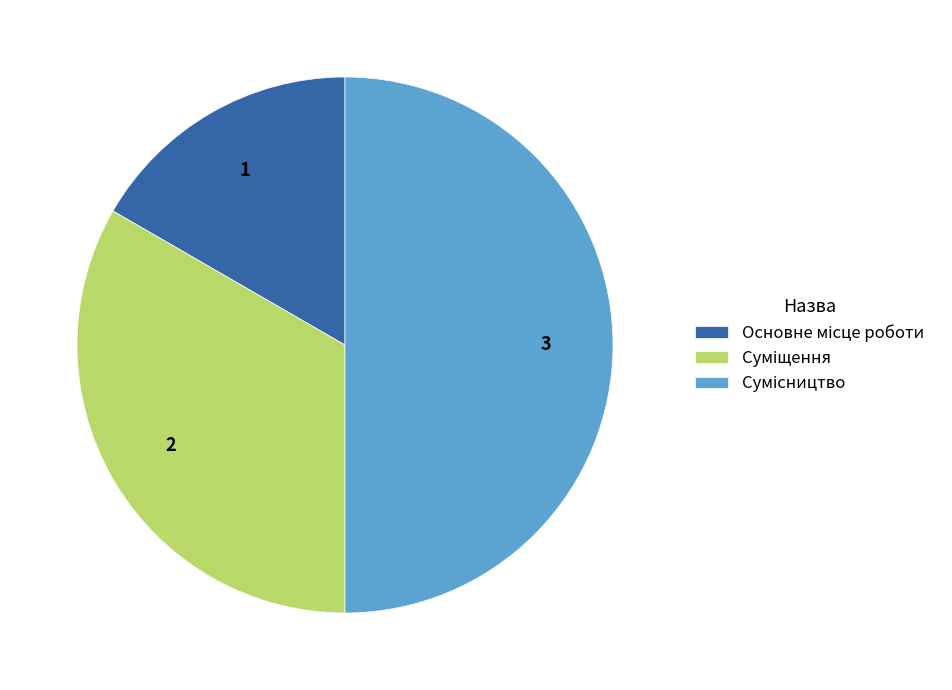

What percentage is the Сумісництво slice, to the nearest percent?

50%